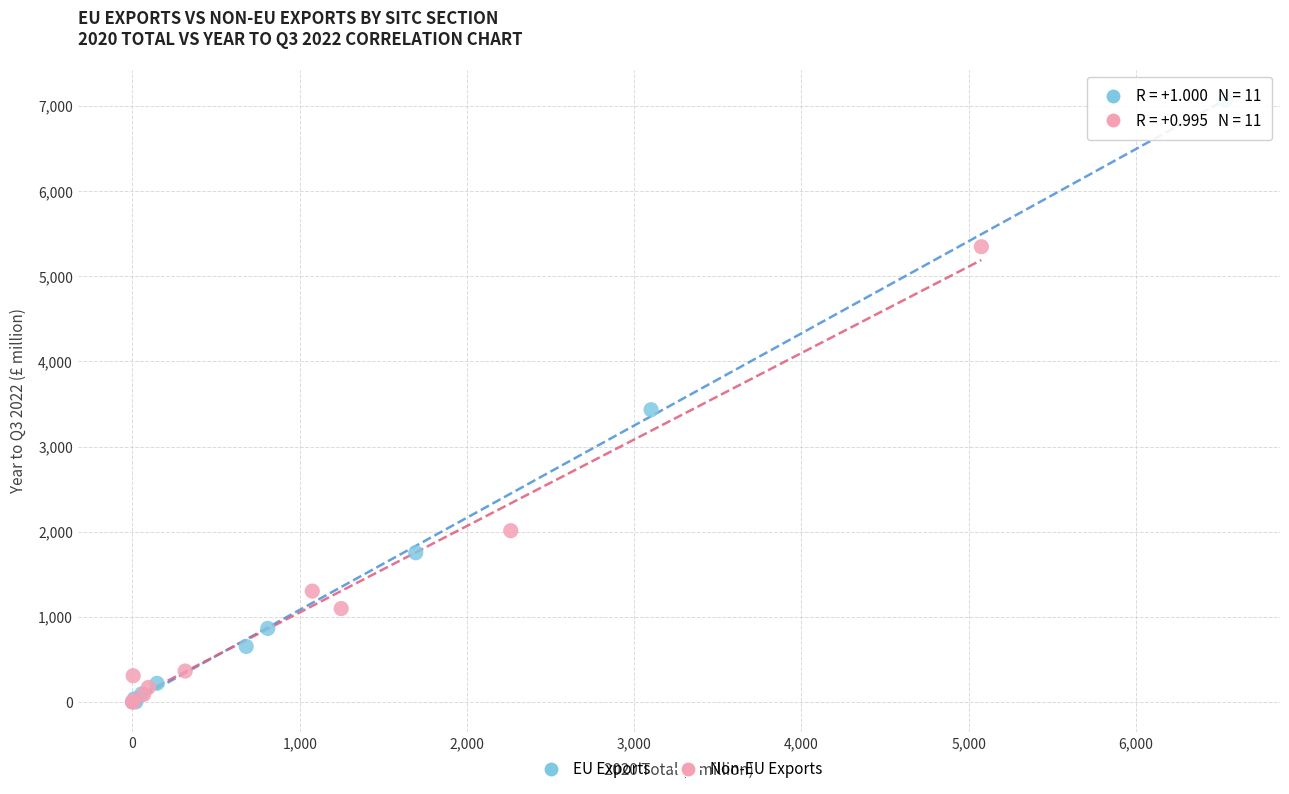

Which series has the largest Y range (max minus min)?

EU Exports